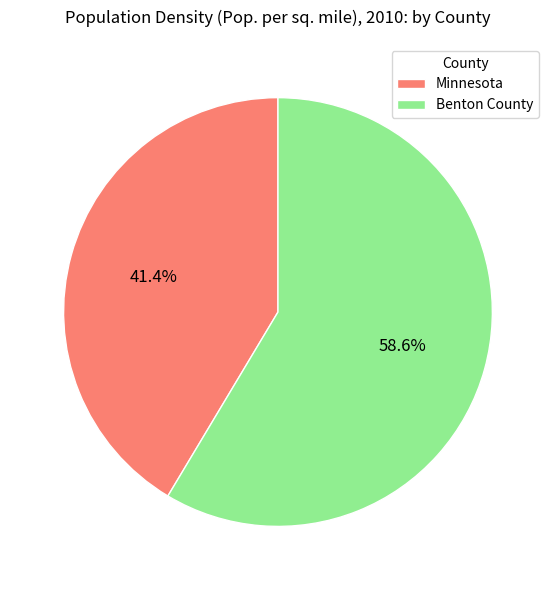

How many slices are in this pie chart?

2